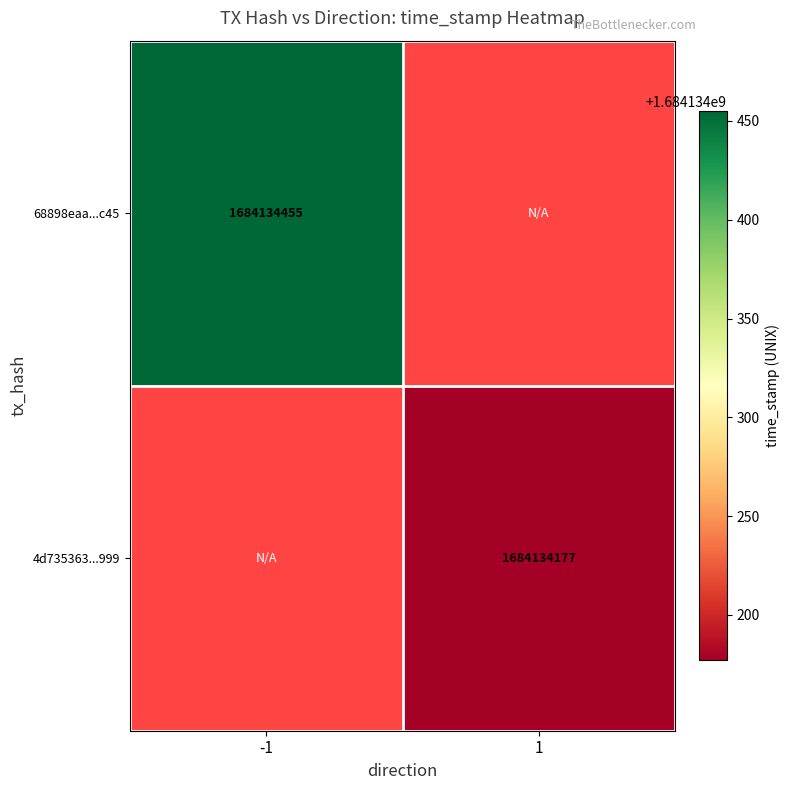

Which series has the widest spread of values?

68898eaa9135e074df196d419d1bbb602543c45